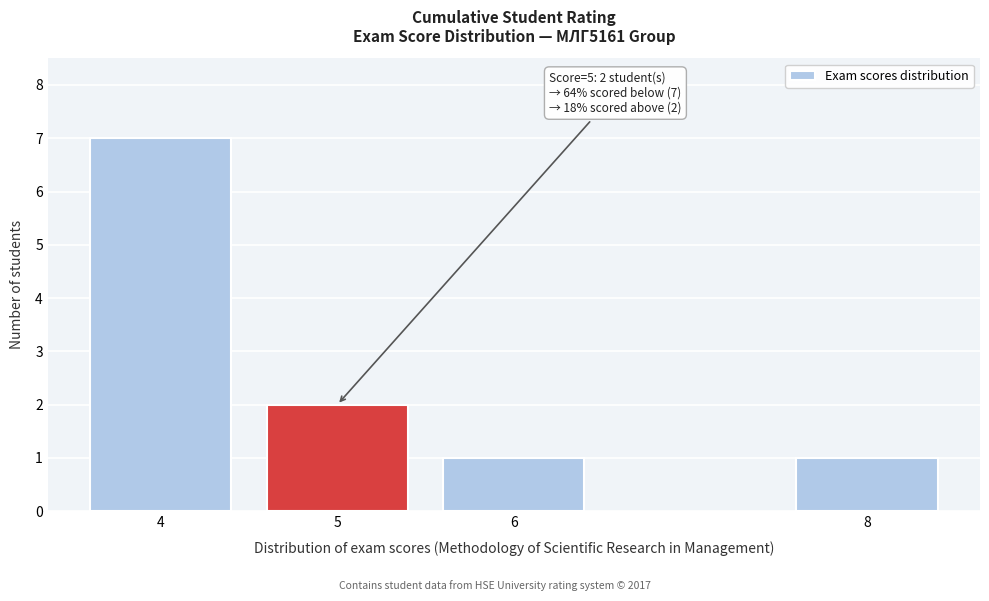

Reading left to right, list all the values displayed in this chart.

4=7	5=2	6=1	8=1